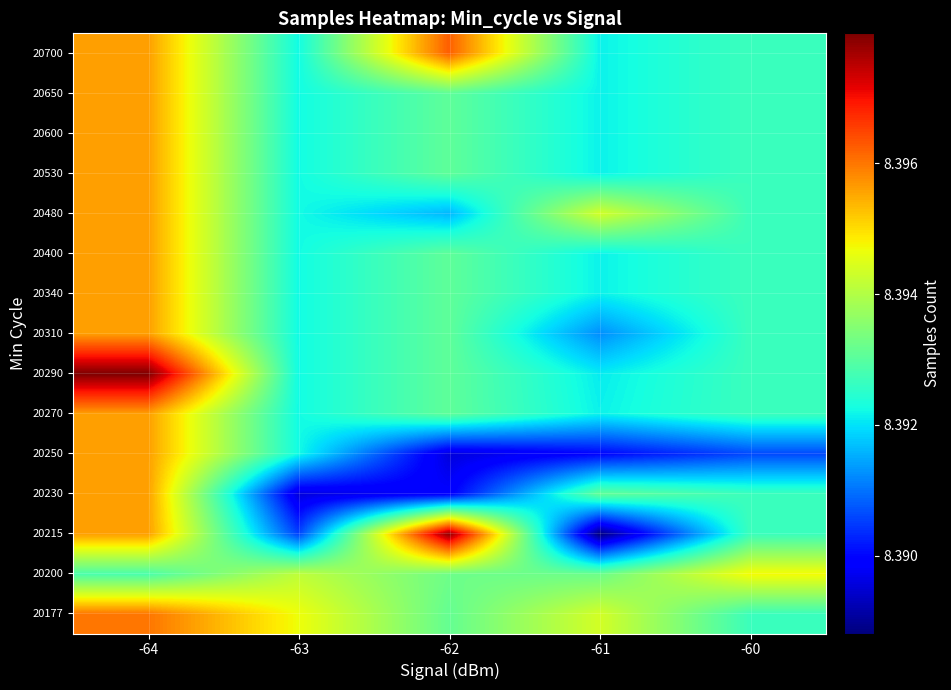

Rank the series by their maximum value, from lowest to highest.

20200, 20230, 20250, 20270, 20310, 20340, 20400, 20480, 20530, 20600, 20650, 20177, 20700, 20215, 20290